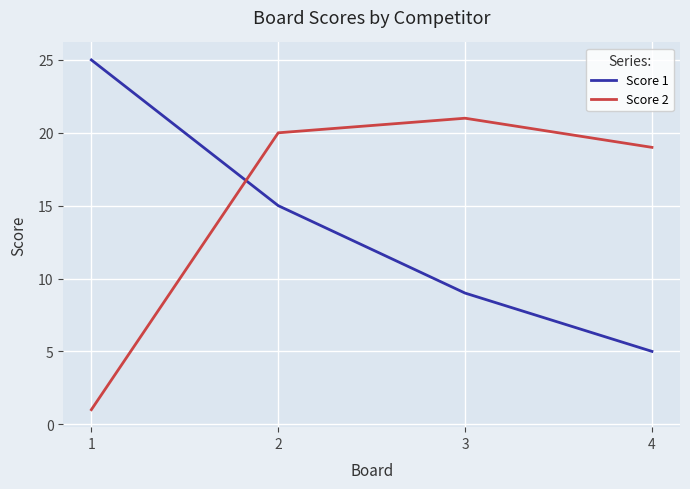

True or false: Score 1 and Score 2 intersect in this chart.

True